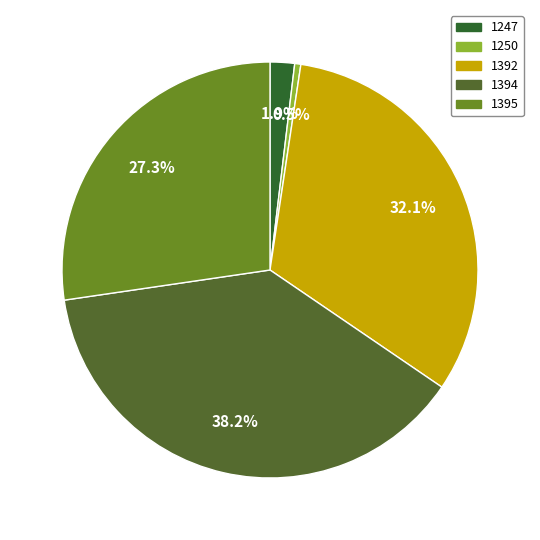

How many slices are in this pie chart?

5